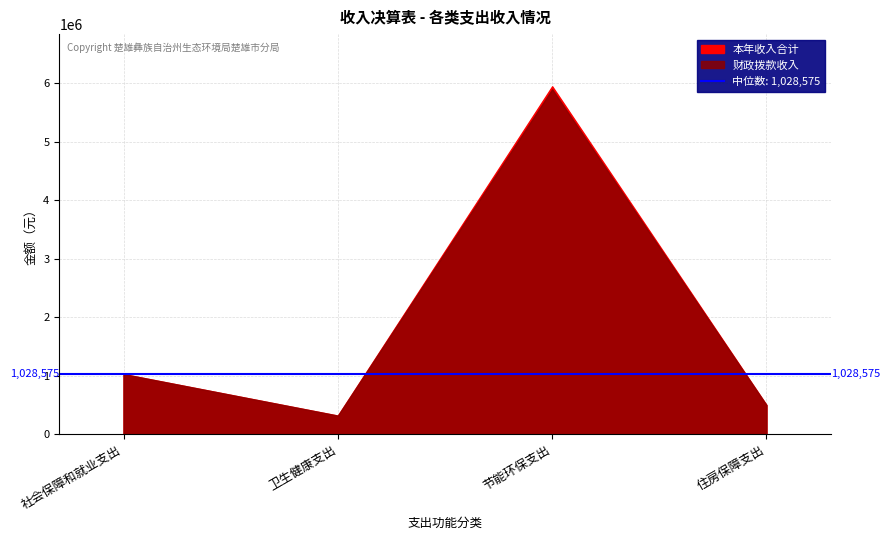

Which category has the lowest value in the 本年收入合计 series?

卫生健康支出